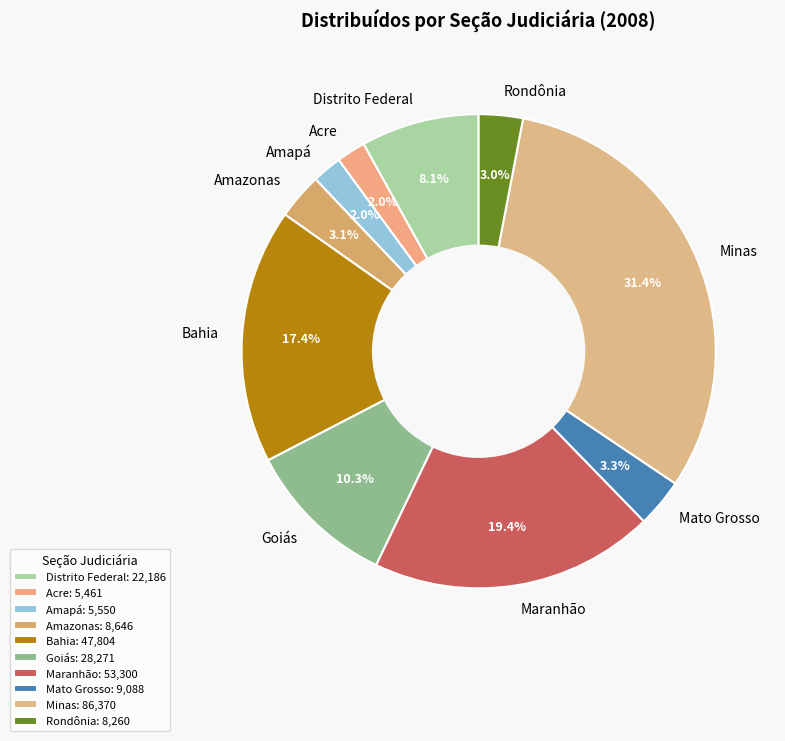

To the nearest percent, what is the average slice percentage?

10%